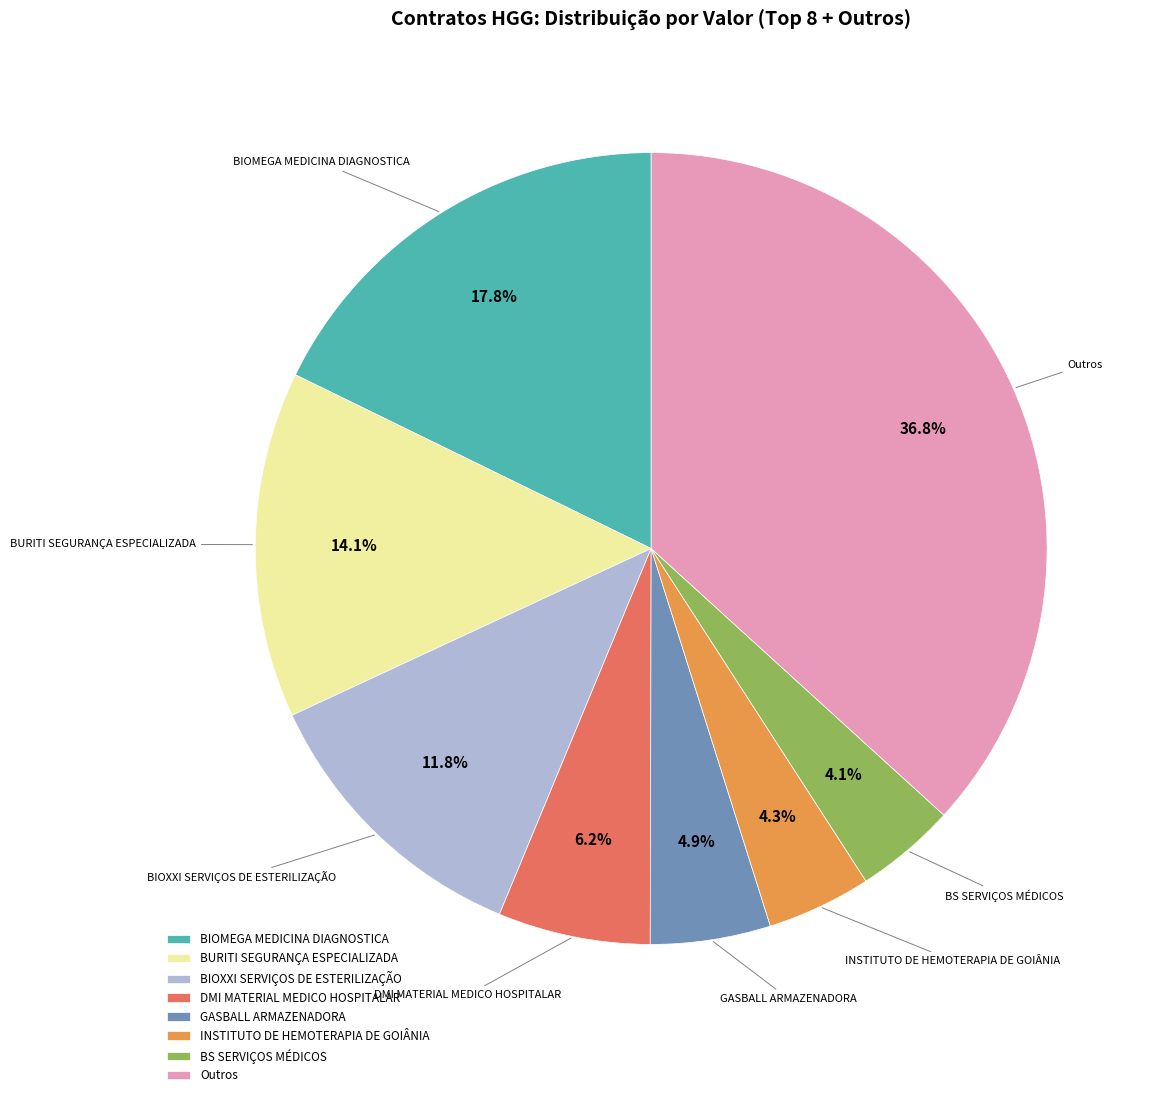

What is the ratio of the value at BIOMEGA MEDICINA DIAGNOSTICA to the value at GASBALL ARMAZENADORA?

3.6